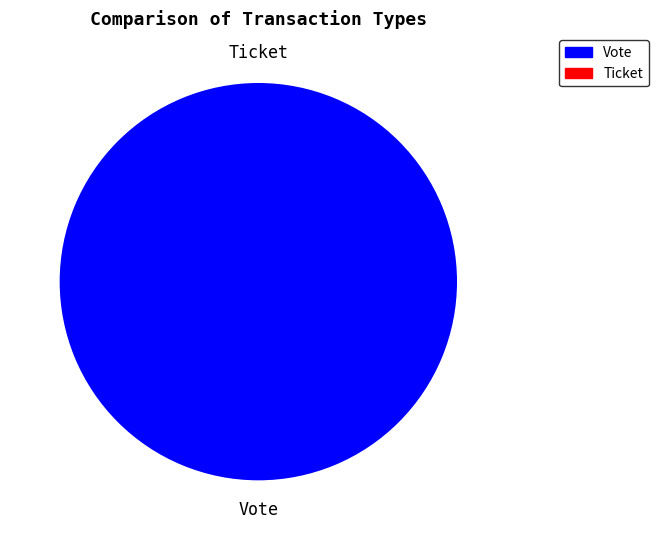

To the nearest percent, what is the difference between the Vote and Ticket slice percentages?

100%